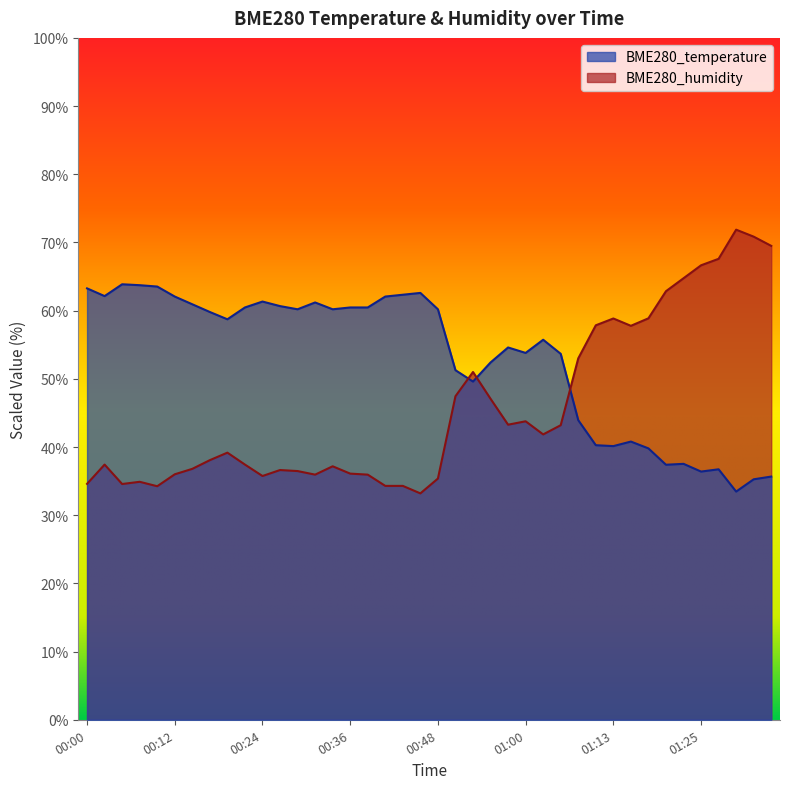

Where is the first local maximum for BME280_humidity?

00:02